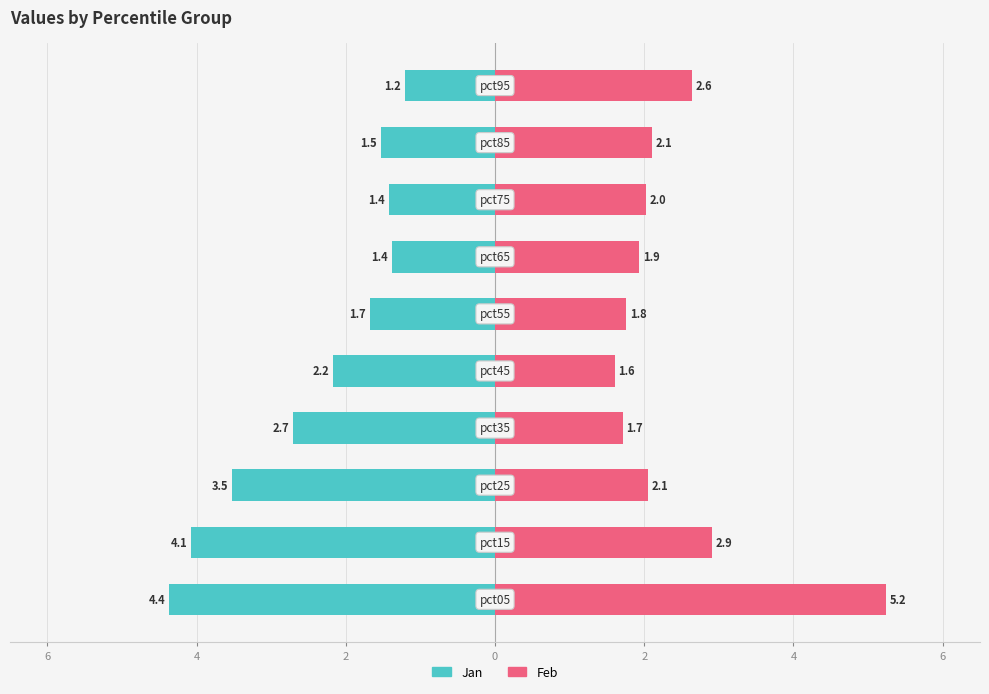

What are all the series names shown in the legend?

Jan, Feb